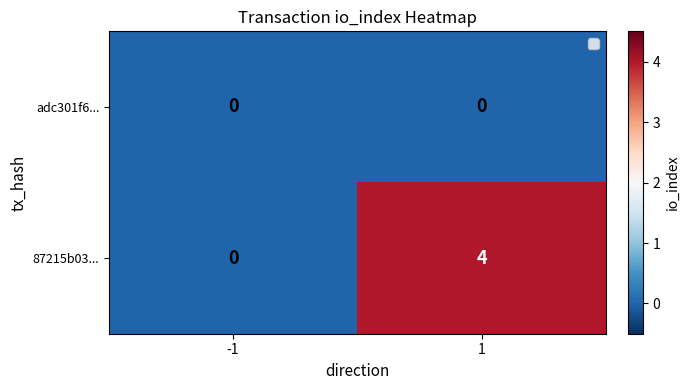

List the series in order of their overall mean, lowest first.

adc301f6..., 87215b03...